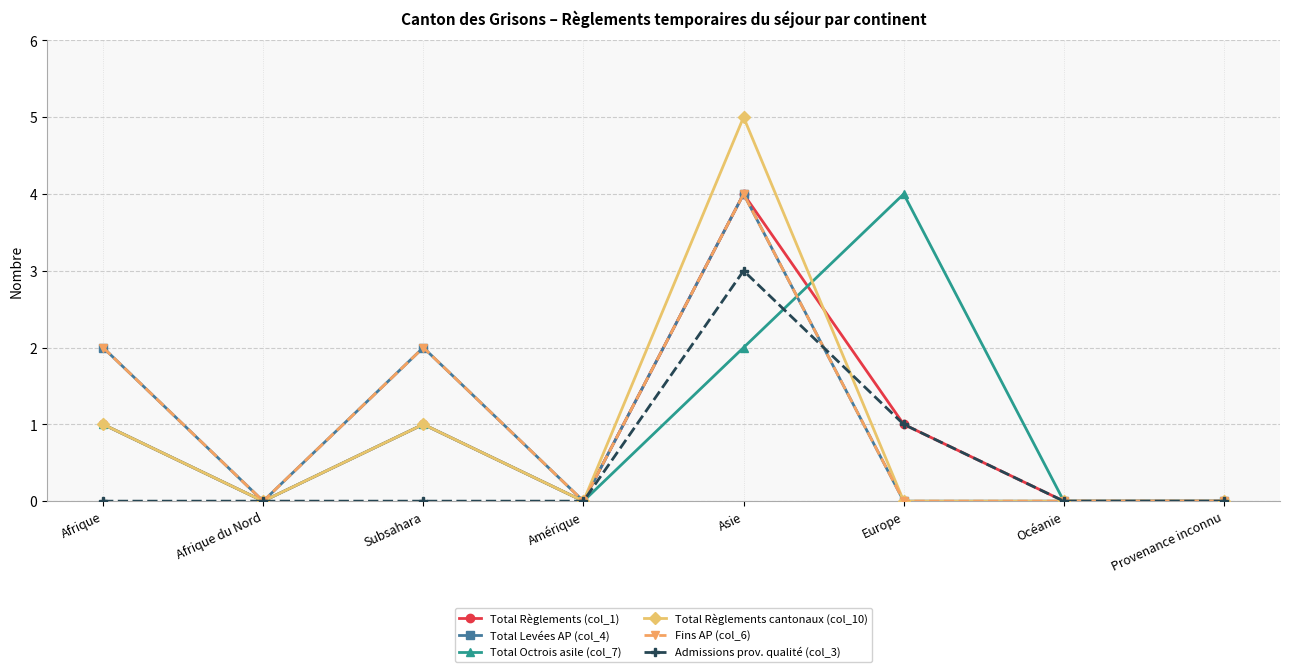

The Total Octrois asile (col_7) series shows 0 at Amérique. True or false?

True